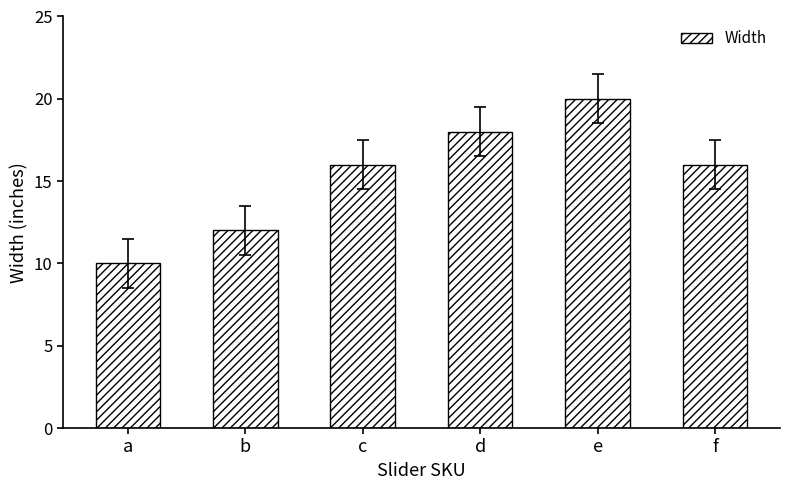

What is the sum of the values at c and a?

26